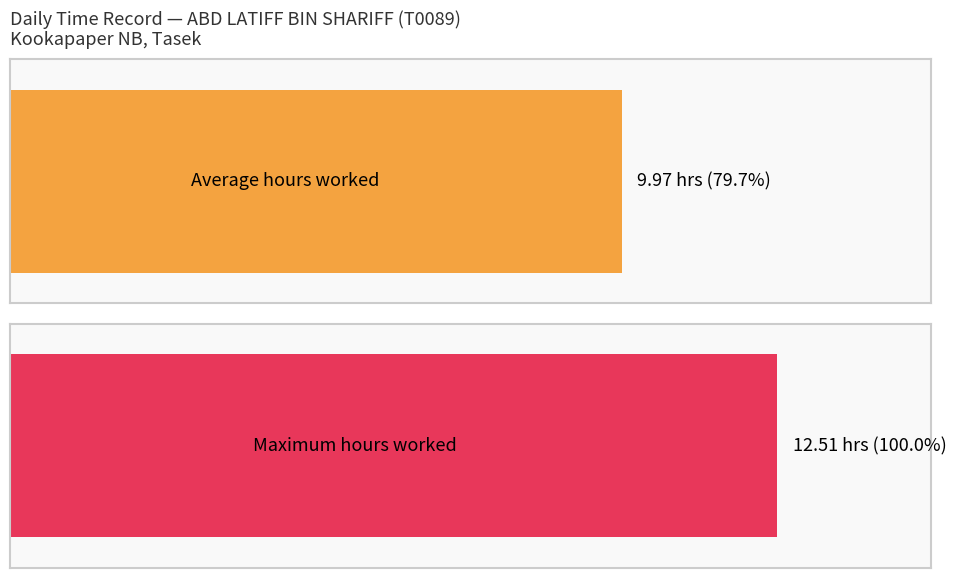

What is the greatest value displayed?

12.5